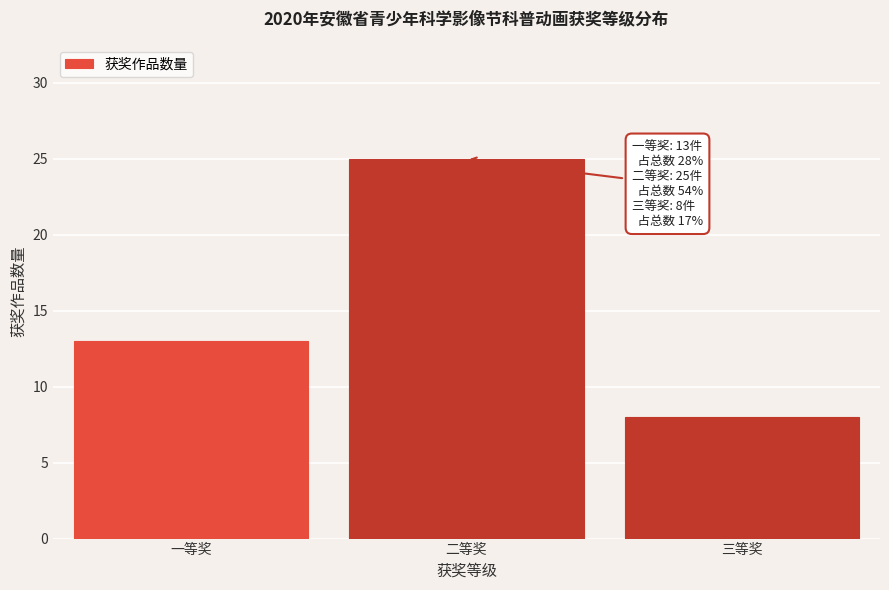

Reading right to left, extract all data points from this chart.

8	25	13